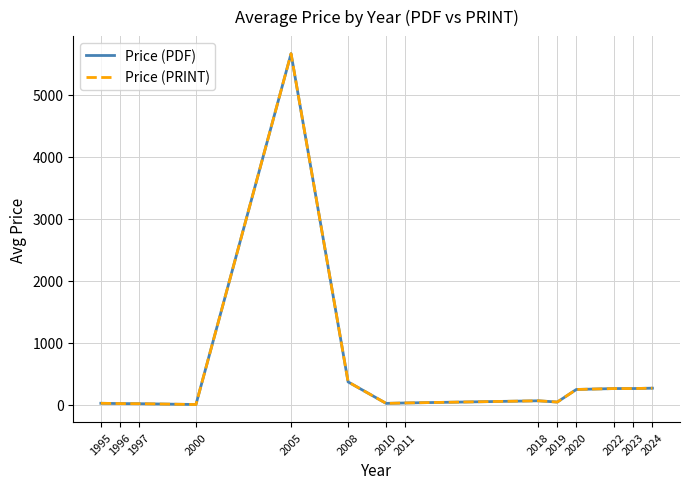

What is the value of the Price (PDF) point at the 9th from the left?

60.0